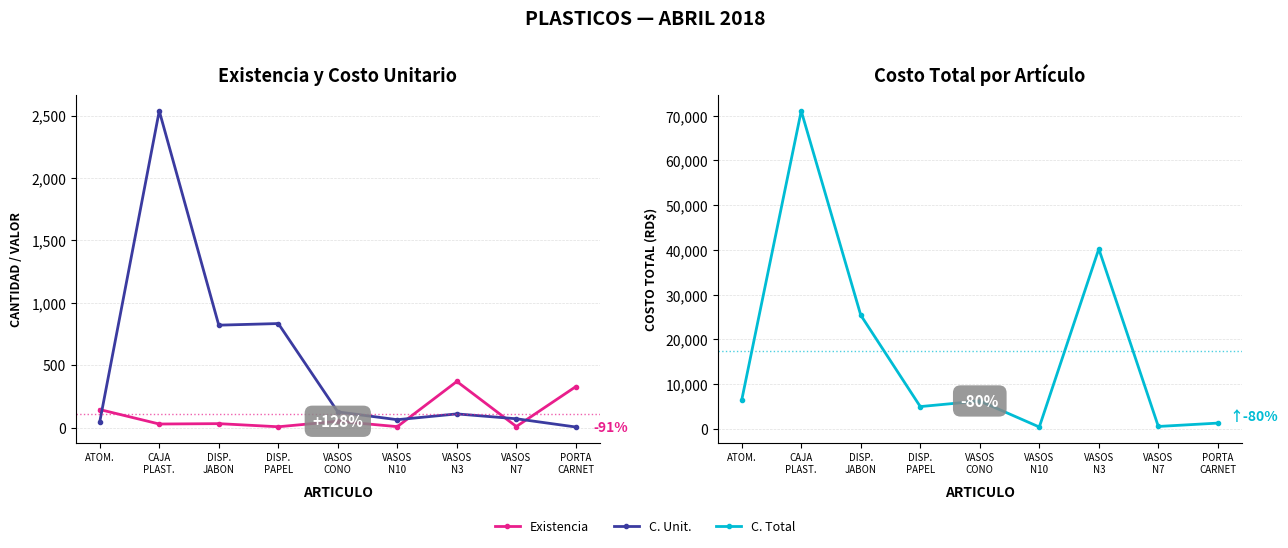

Which category has the highest value across all series?

CAJA
PLAST.